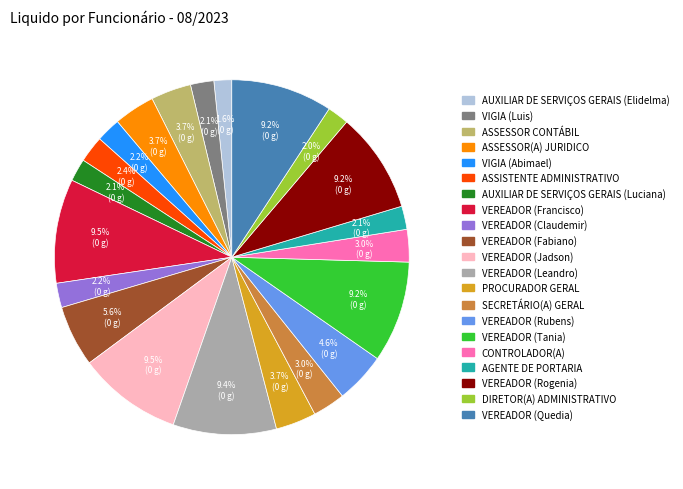

What is the ratio of the value at VIGIA (Abimael) to the value at ASSESSOR CONTÁBIL?

0.6